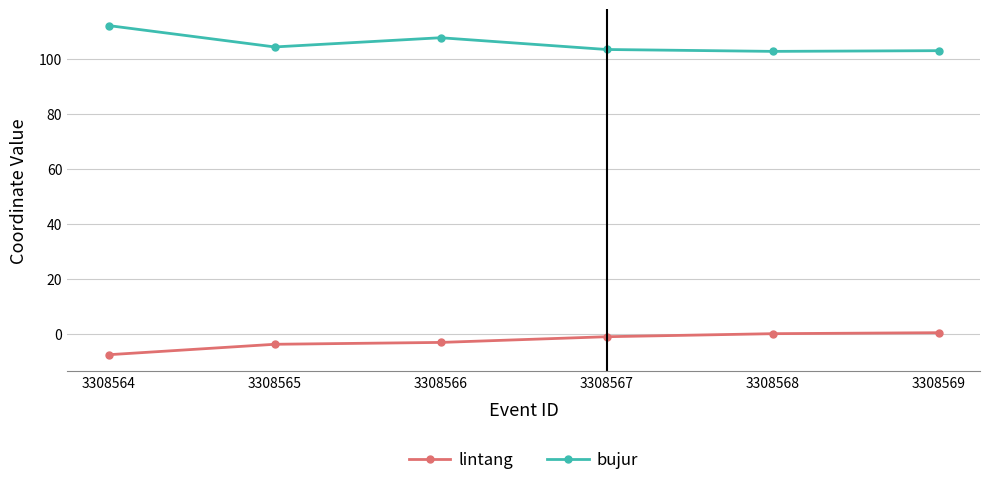

At how many categories does at least one series exceed 73?

6